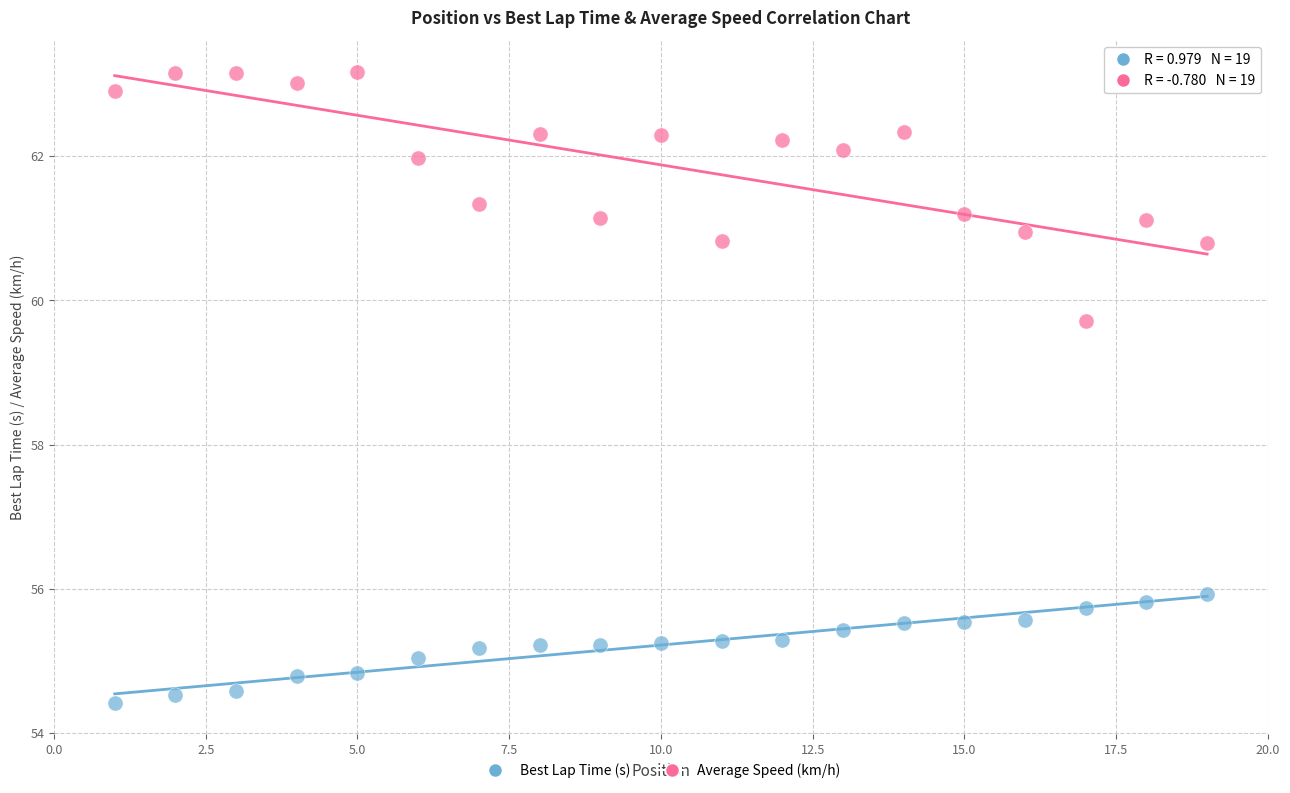

Which series contains the highest Y value?

Average Speed (km/h)